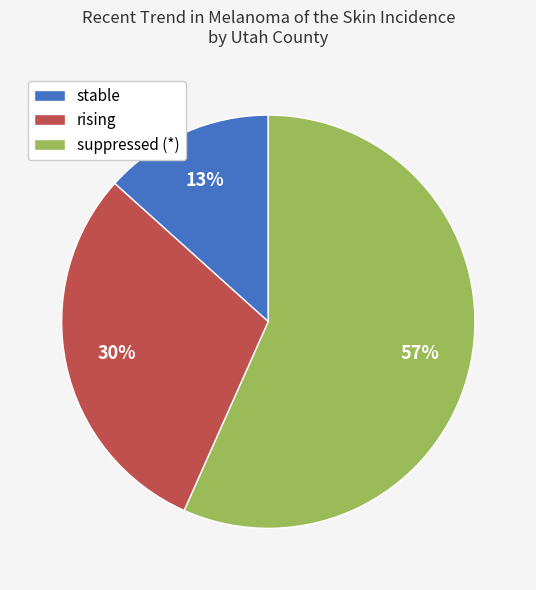

To the nearest percent, what is the average slice percentage?

33%